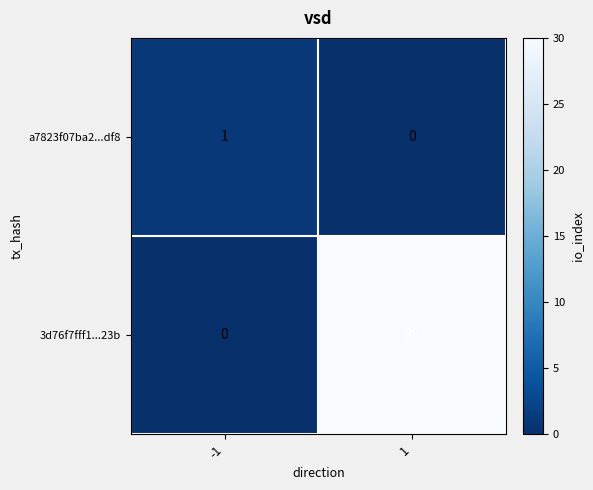

Which series has the largest range (max minus min)?

3d76f7fff1...23b